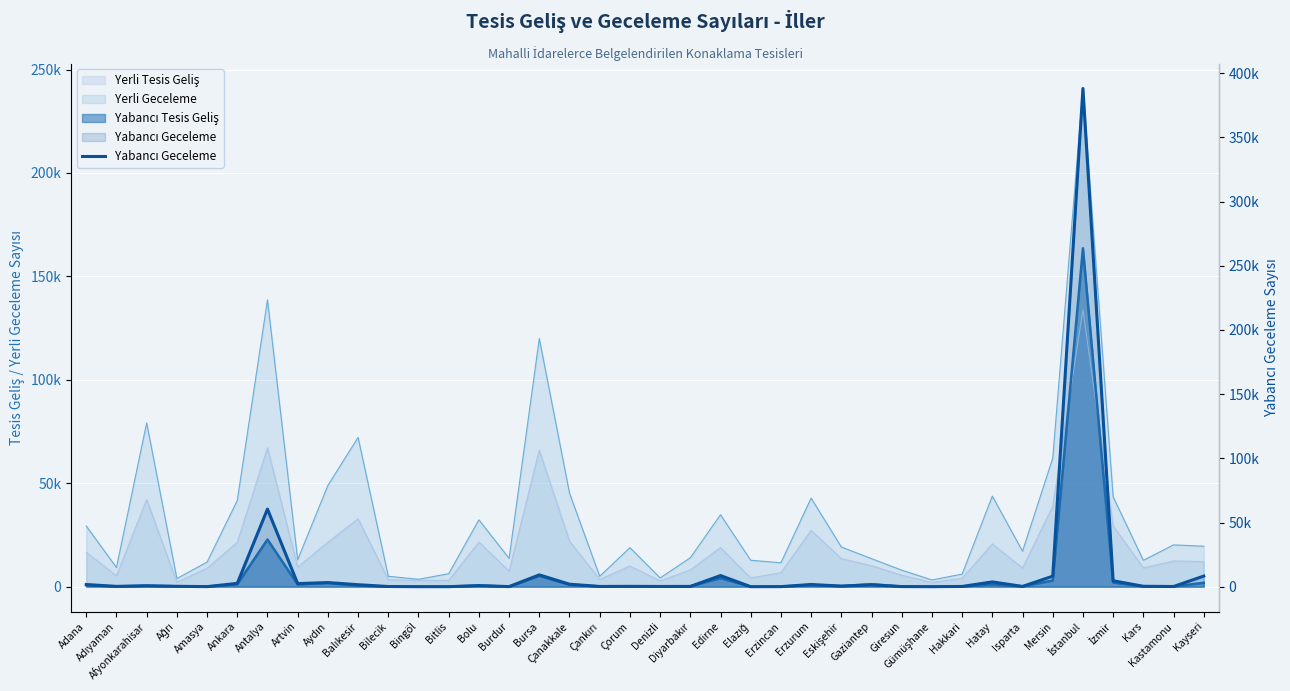

What is the label of the 11th point from the left?

Bilecik